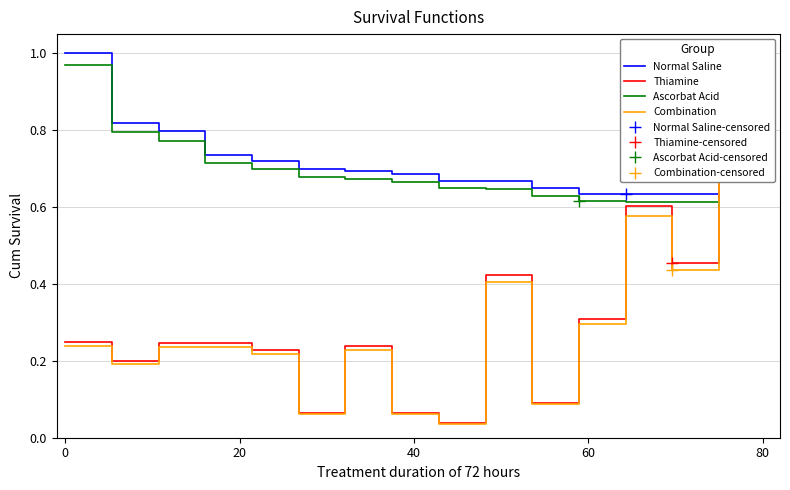

True or false: Normal Saline has a value of 0.2 at 14.

False